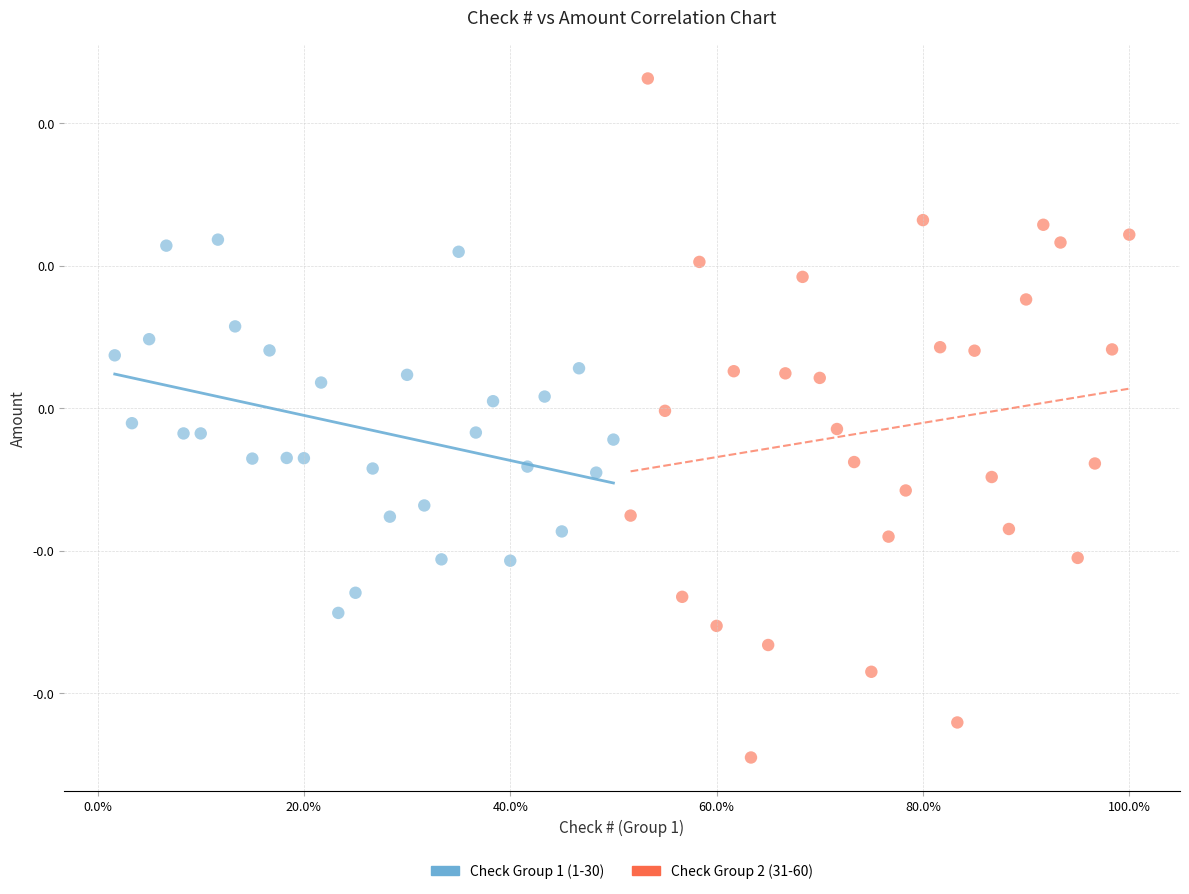

Which series has the largest Y range (max minus min)?

Check Group 2 (31-60)